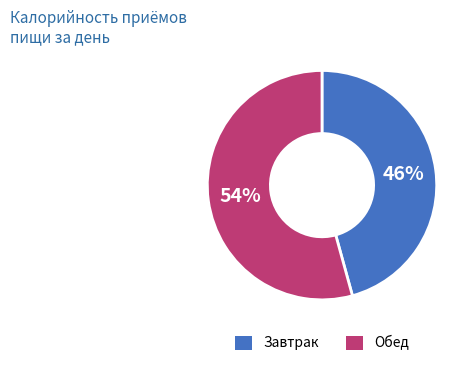

Rank the categories by value from lowest to highest.

Завтрак, Обед